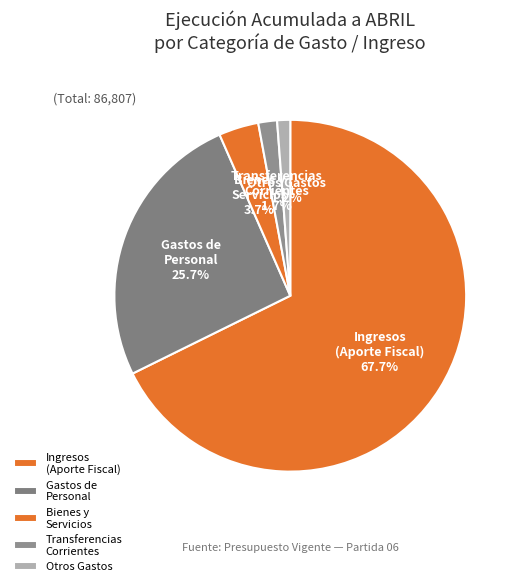

Approximately how many times larger is the value at Bienes y Servicios compared to Otros Gastos?

3.1